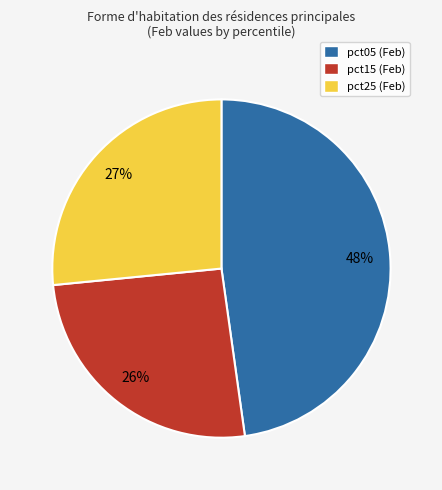

Is there a majority slice in this chart?

No